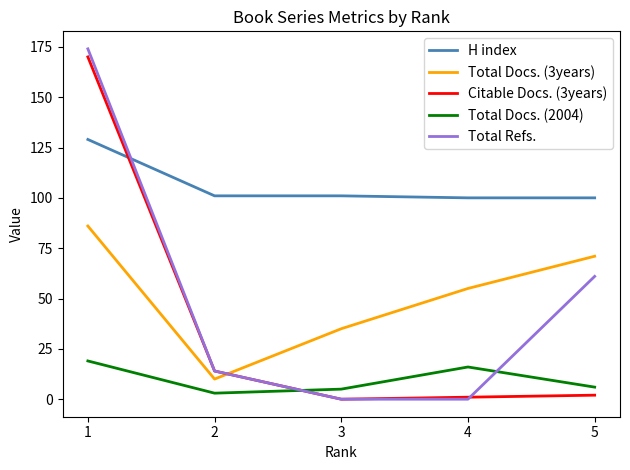

Which category has the highest value across all series?

1